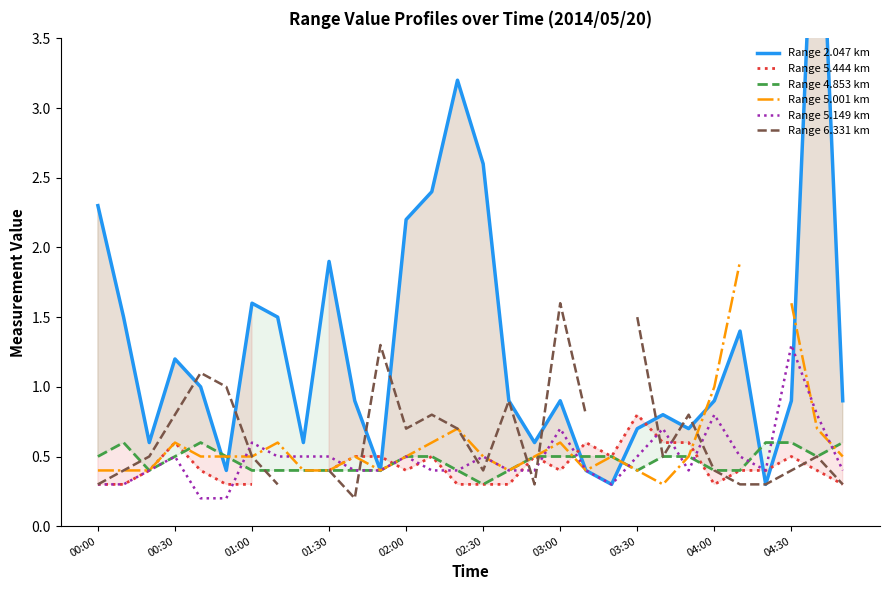

What is the highest value of the Range 5.149 km series?

1.3